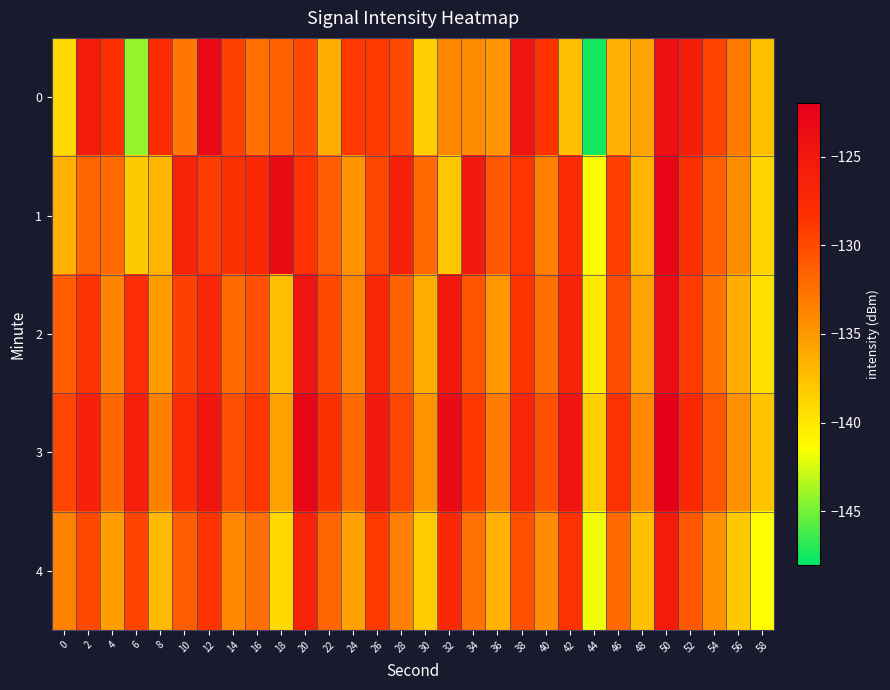

Which series has the largest total across all categories?

3